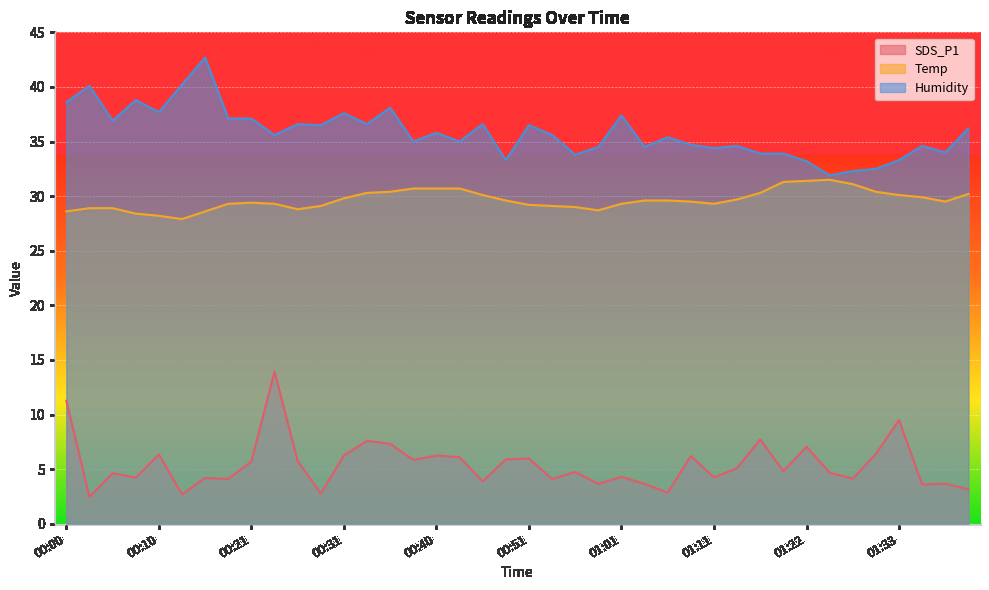

Reading right to left, extract all data points from this chart.

SDS_P1: 01:41=3.1	01:39=3.7	01:36=3.6	01:33=9.5	01:30=6.4	01:27=4.1	01:25=4.7	01:22=7.0	01:19=4.8	01:16=7.7	01:14=5.1	01:11=4.2	01:08=6.2	01:06=2.9	01:03=3.6	01:01=4.3	00:58=3.6	00:56=4.8	00:53=4.1	00:51=6.0	00:48=5.9	00:46=3.9	00:43=6.1	00:40=6.2	00:38=5.8	00:35=7.3	00:33=7.6	00:31=6.2	00:28=2.8	00:26=5.8	00:23=13.9	00:21=5.7	00:18=4.1	00:16=4.2	00:13=2.7	00:10=6.3	00:08=4.2	00:05=4.6	00:03=2.5	00:00=11.3
Temp: 01:41=30.2	01:39=29.5	01:36=29.9	01:33=30.1	01:30=30.4	01:27=31.1	01:25=31.5	01:22=31.4	01:19=31.3	01:16=30.3	01:14=29.7	01:11=29.3	01:08=29.5	01:06=29.6	01:03=29.6	01:01=29.3	00:58=28.7	00:56=29.0	00:53=29.1	00:51=29.2	00:48=29.6	00:46=30.1	00:43=30.7	00:40=30.7	00:38=30.7	00:35=30.4	00:33=30.3	00:31=29.8	00:28=29.1	00:26=28.8	00:23=29.3	00:21=29.4	00:18=29.3	00:16=28.6	00:13=27.9	00:10=28.2	00:08=28.4	00:05=28.9	00:03=28.9	00:00=28.6
Humidity: 01:41=36.2	01:39=34.0	01:36=34.6	01:33=33.3	01:30=32.5	01:27=32.3	01:25=31.9	01:22=33.2	01:19=33.9	01:16=33.9	01:14=34.6	01:11=34.4	01:08=34.7	01:06=35.4	01:03=34.5	01:01=37.4	00:58=34.5	00:56=33.8	00:53=35.6	00:51=36.5	00:48=33.3	00:46=36.6	00:43=35.0	00:40=35.8	00:38=35.0	00:35=38.1	00:33=36.6	00:31=37.6	00:28=36.5	00:26=36.6	00:23=35.6	00:21=37.1	00:18=37.1	00:16=42.7	00:13=40.2	00:10=37.7	00:08=38.8	00:05=36.9	00:03=40.1	00:00=38.6